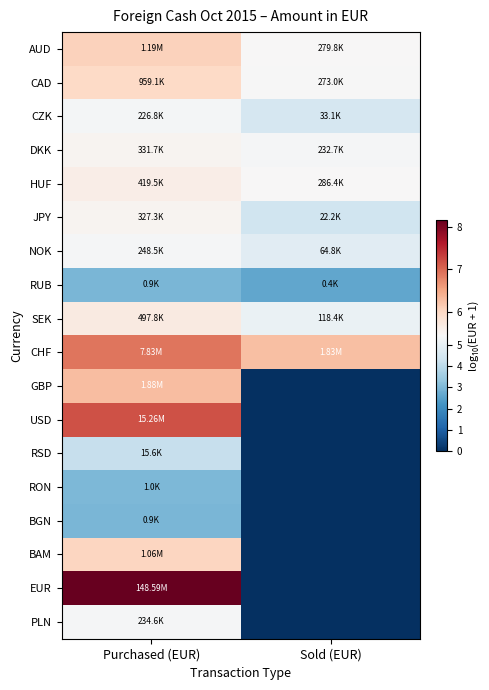

Between Purchased (EUR) and Sold (EUR), which series saw the biggest shift?

EUR